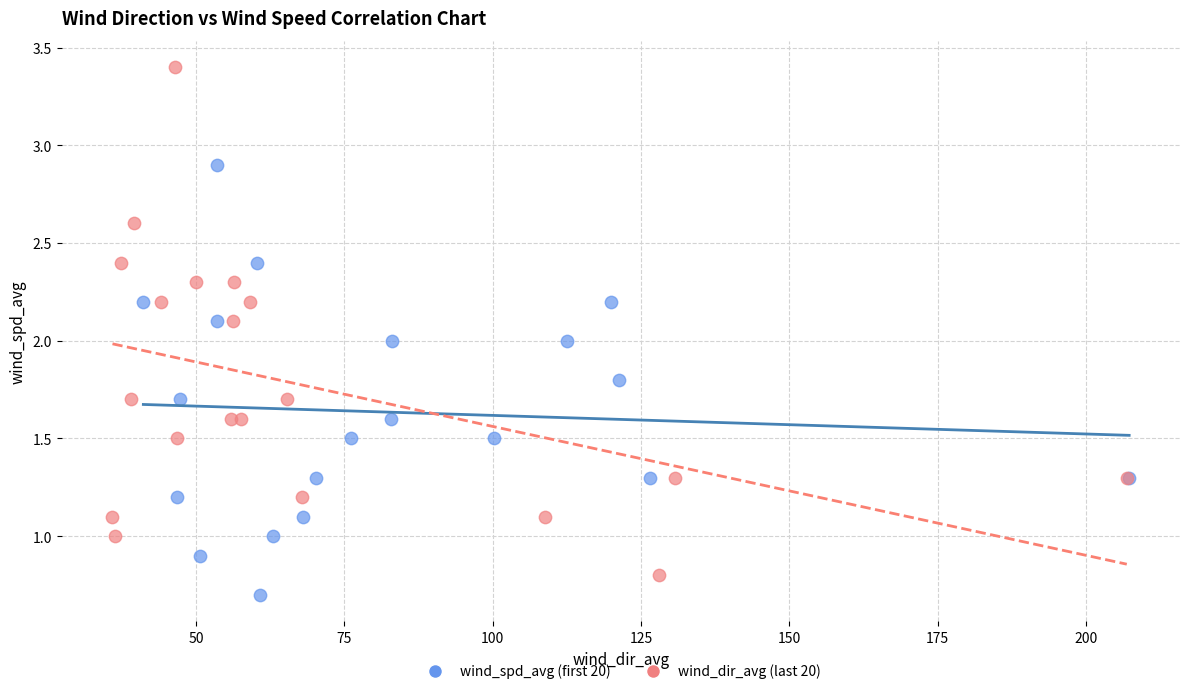

Which series reaches the maximum Y coordinate?

wind_dir_avg (last 20)